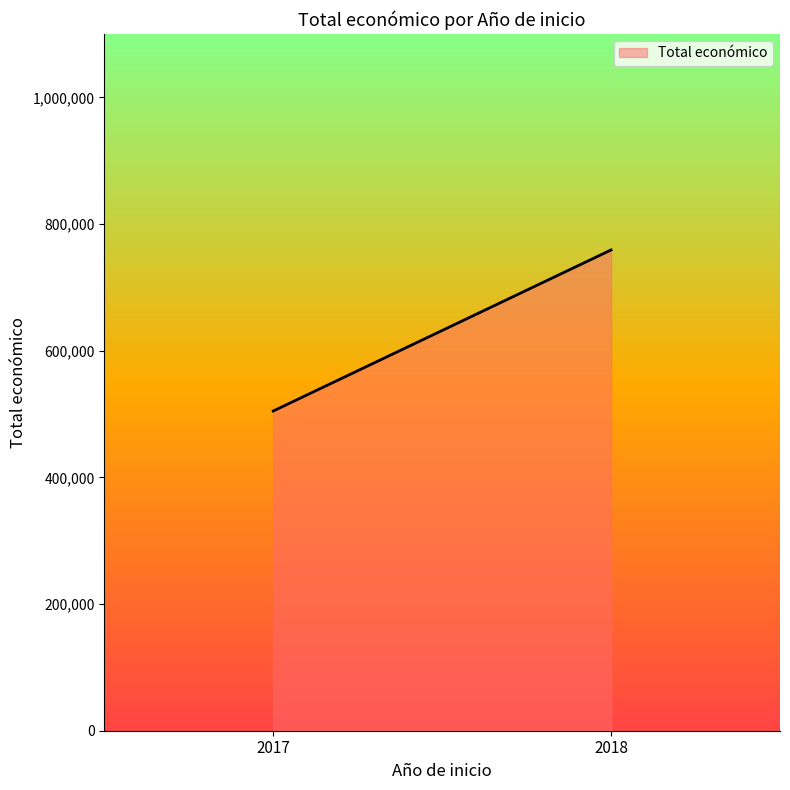

What is the change in value from 2017 to 2018?

+254295